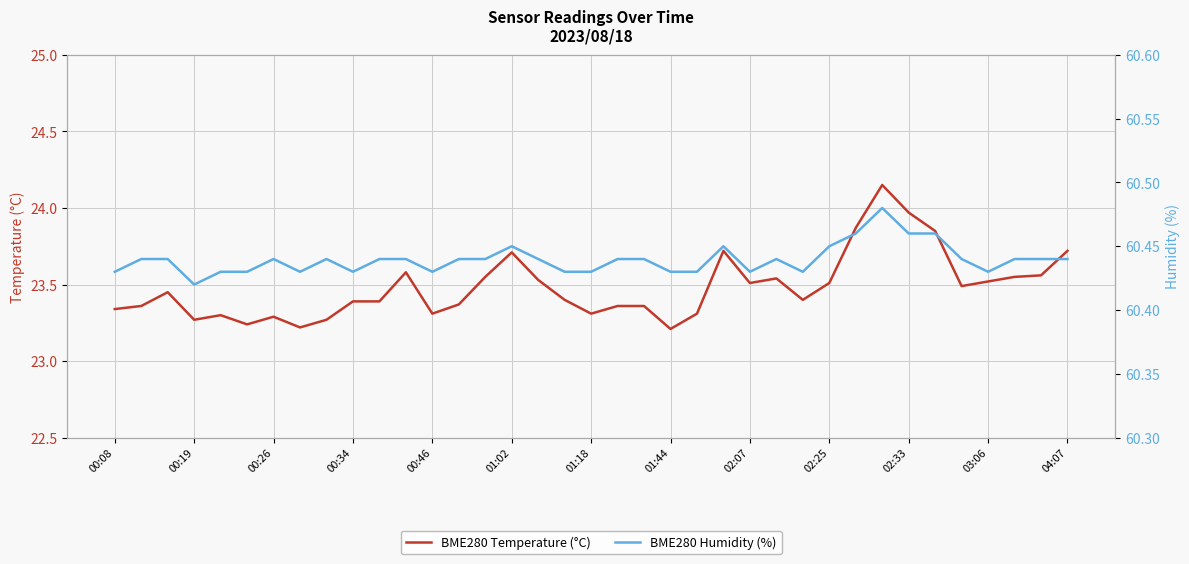

Which series has the widest spread of values?

BME280 Temperature (°C)